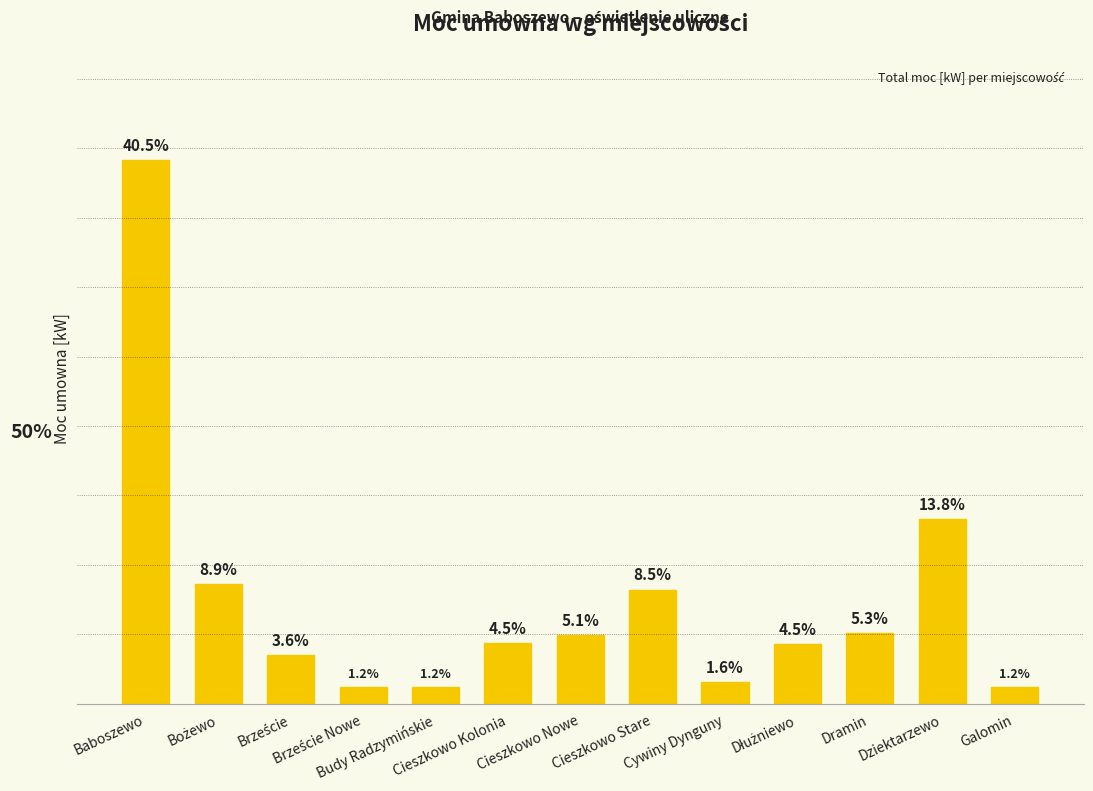

Reading left to right, transcribe all the data shown in this chart.

40.5	8.9	3.6	1.2	1.2	4.5	5.1	8.5	1.6	4.5	5.3	13.8	1.2